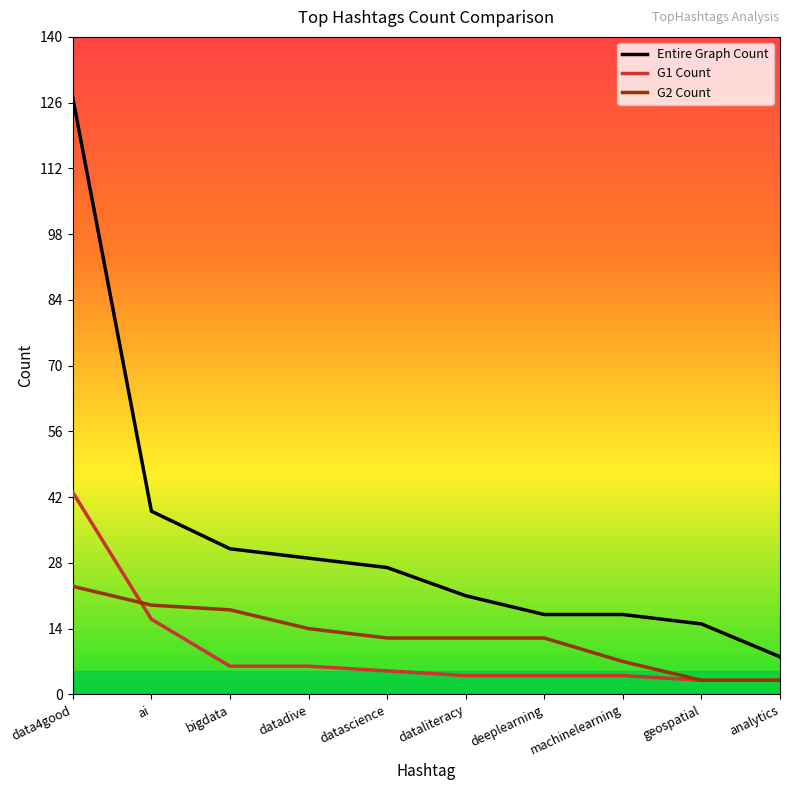

Reading left to right, transcribe all the data shown in this chart.

Entire Graph Count: data4good=127	ai=39	bigdata=31	datadive=29	datascience=27	dataliteracy=21	deeplearning=17	machinelearning=17	geospatial=15	analytics=8
G1 Count: data4good=43	ai=16	bigdata=6	datadive=6	datascience=5	dataliteracy=4	deeplearning=4	machinelearning=4	geospatial=3	analytics=3
G2 Count: data4good=23	ai=19	bigdata=18	datadive=14	datascience=12	dataliteracy=12	deeplearning=12	machinelearning=7	geospatial=3	analytics=3